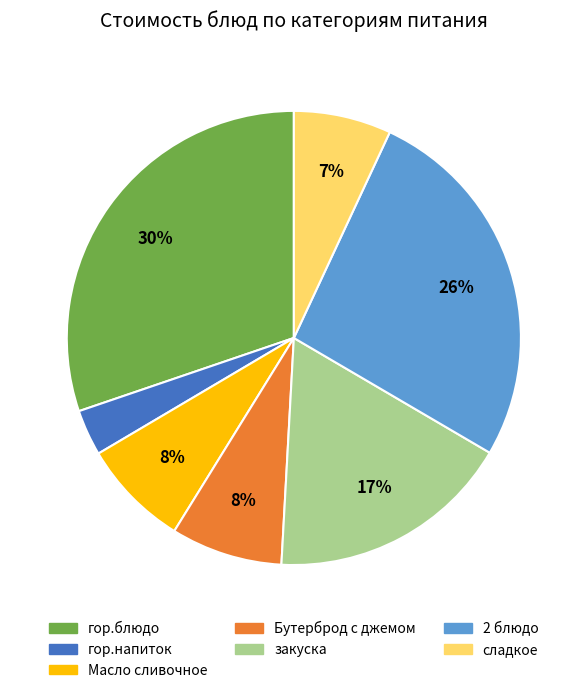

Which slice is the largest?

гор.блюдо